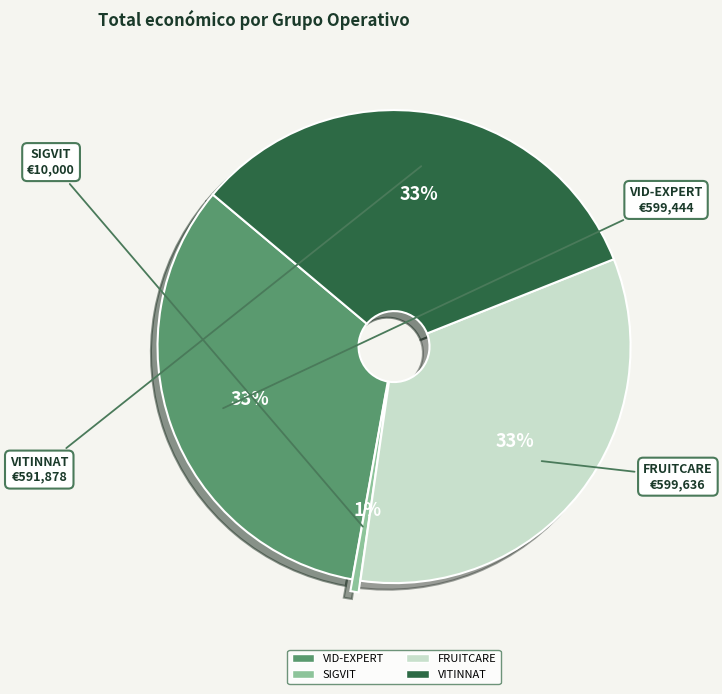

To the nearest percent, what is the average slice percentage?

25%